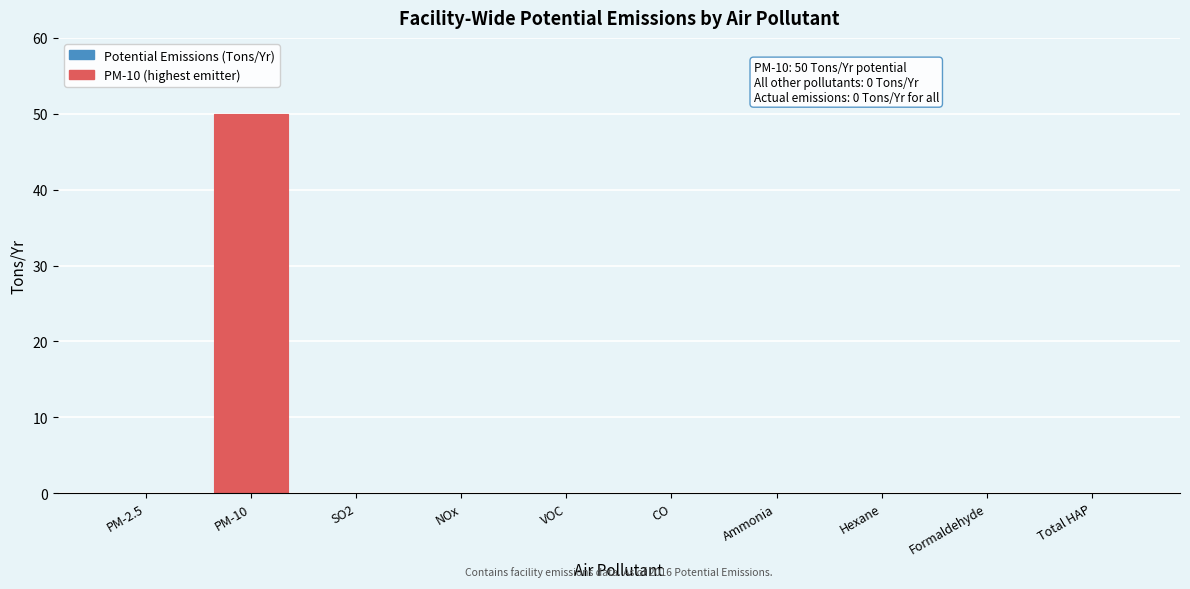

Reading left to right, extract all data points from this chart.

PM-2.5=0	PM-10=50	SO2=0	NOx=0	VOC=0	CO=0	Ammonia=0	Hexane=0	Formaldehyde=0	Total HAP=0